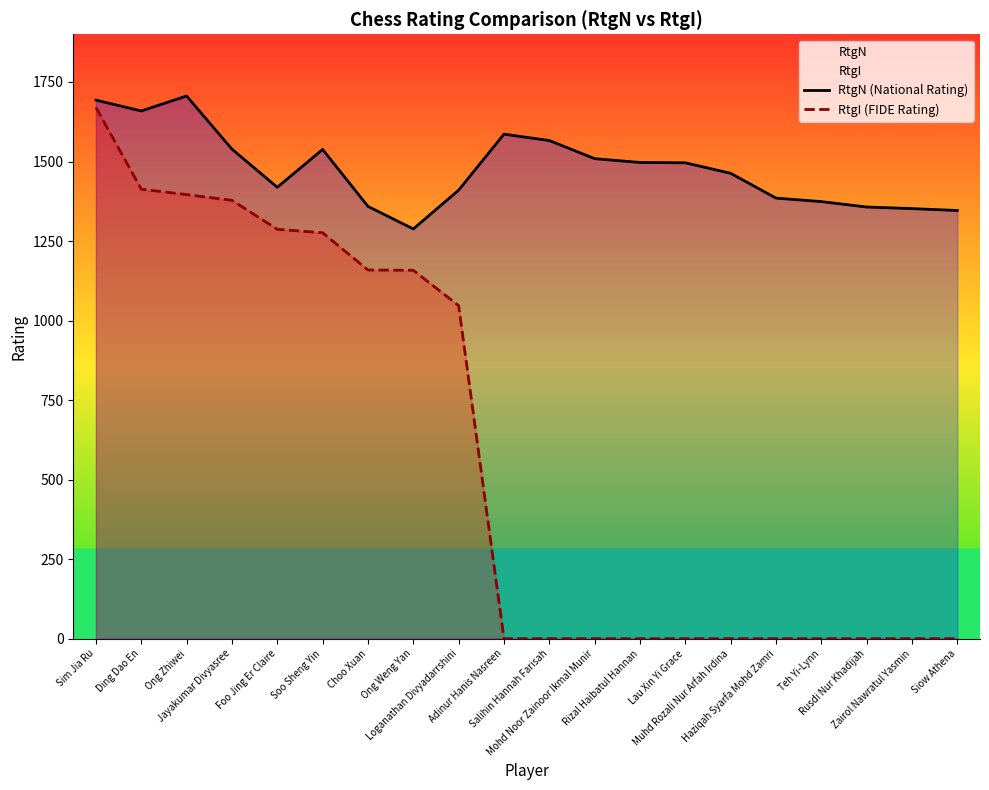

How many lines are shown in the chart?

2